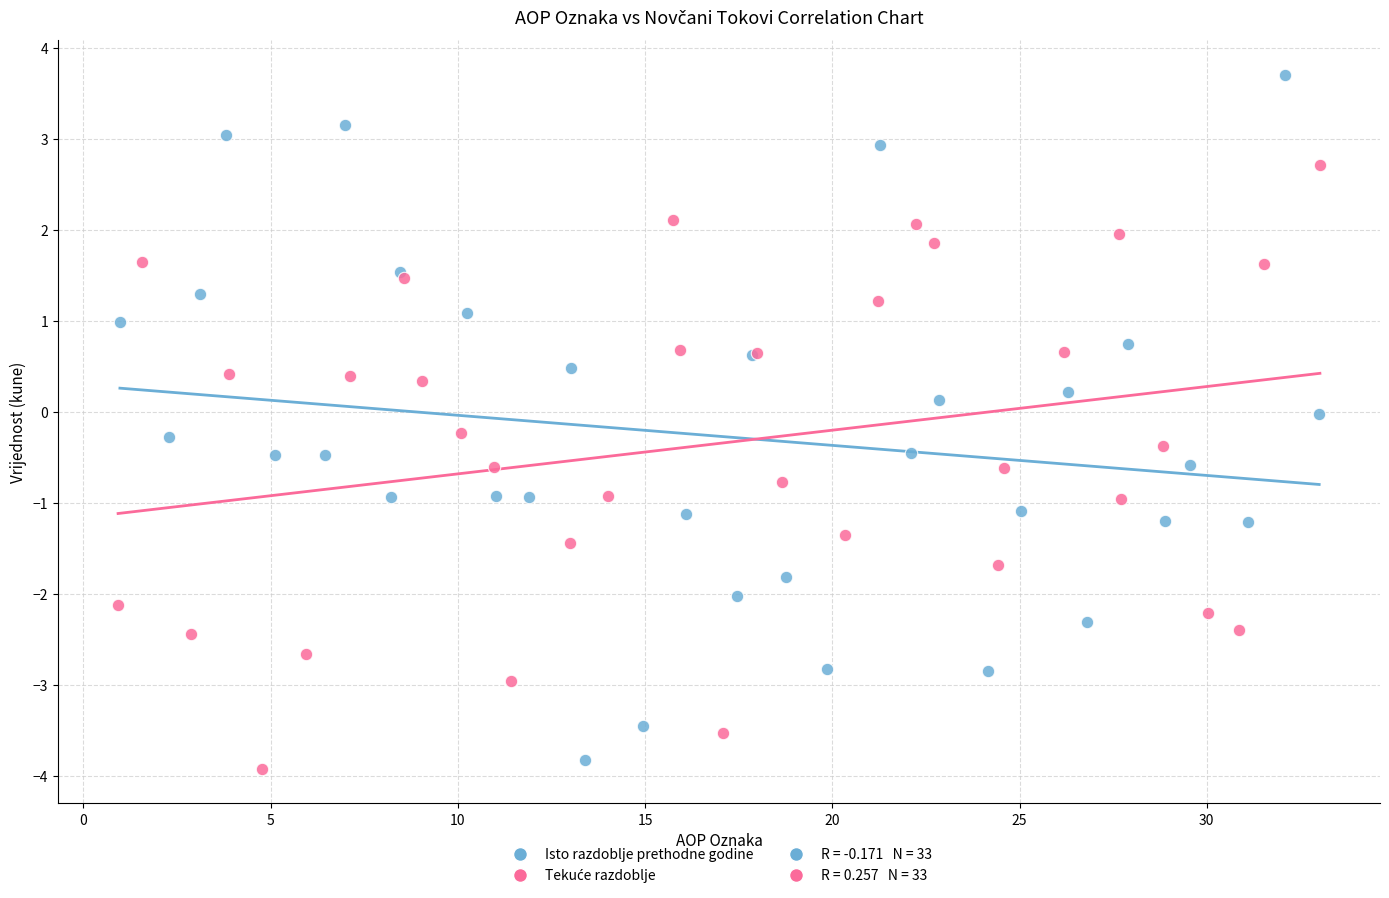

Which series reaches the maximum Y coordinate?

Isto razdoblje prethodne godine